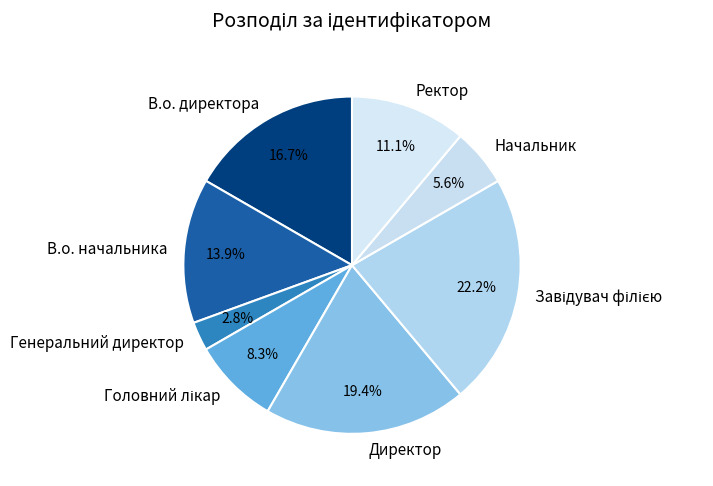

Is there any slice that represents more than half of the pie?

No